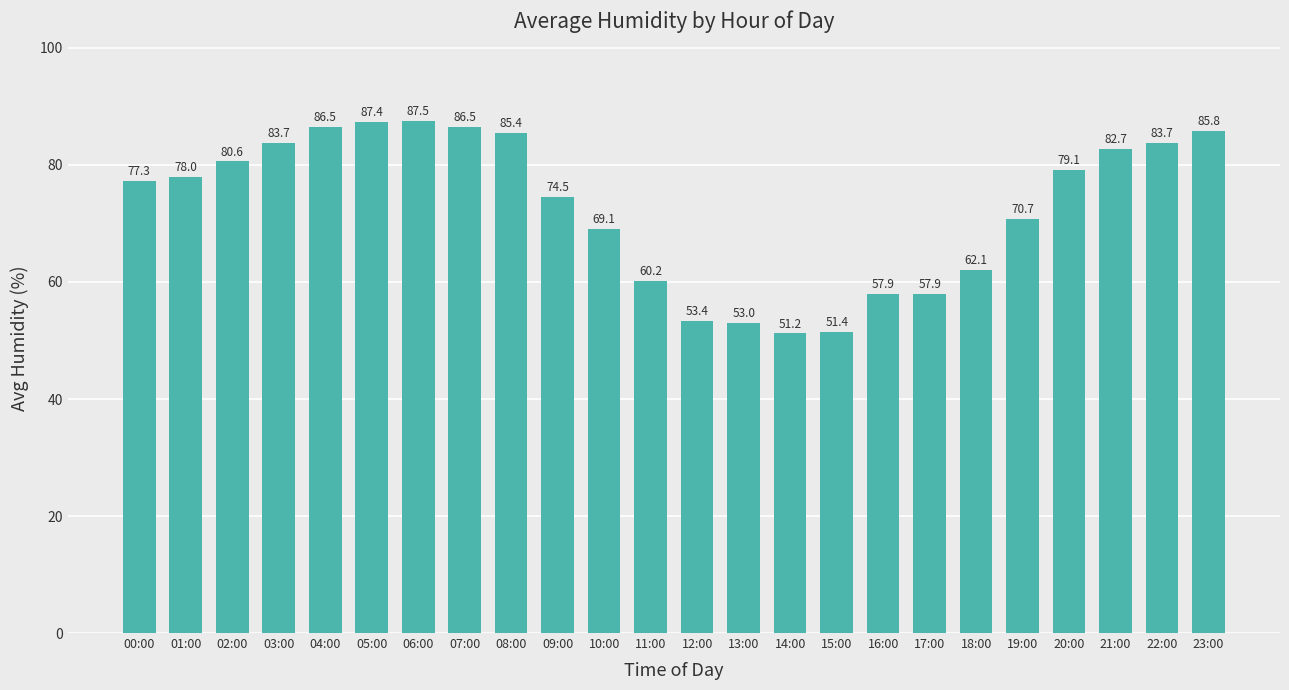

Is it true that the value at 16:00 is 33.1?

False